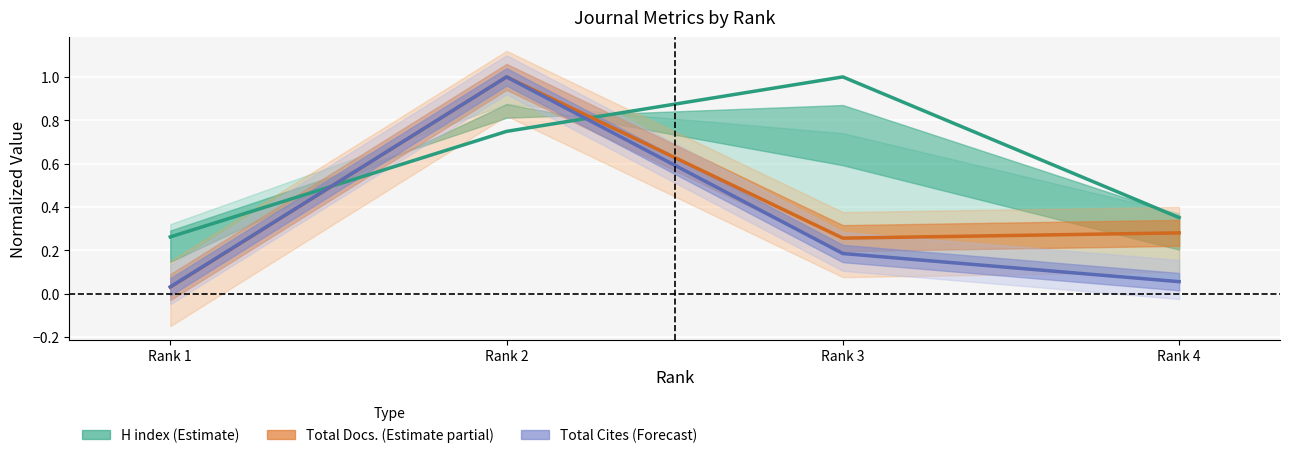

Rank the series at Rank 1 from highest to lowest value.

H index (Estimate), Total Cites (Forecast), Total Docs. (Estimate partial)